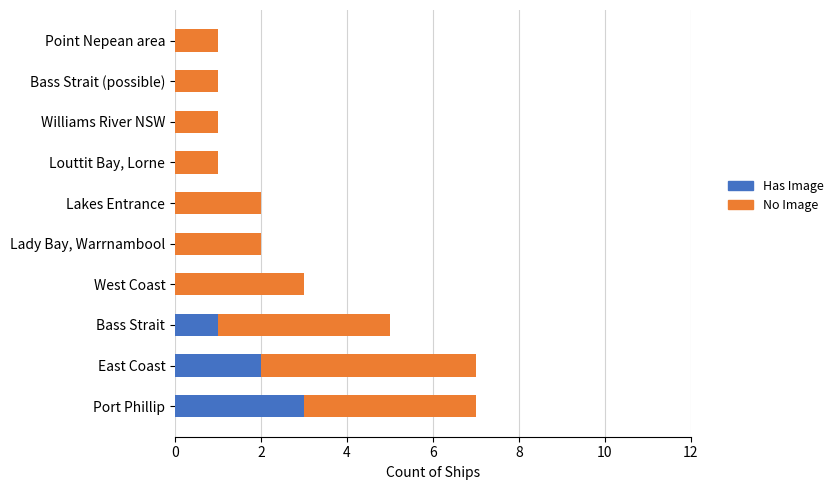

The Has Image series shows 1 at Port Phillip. True or false?

False